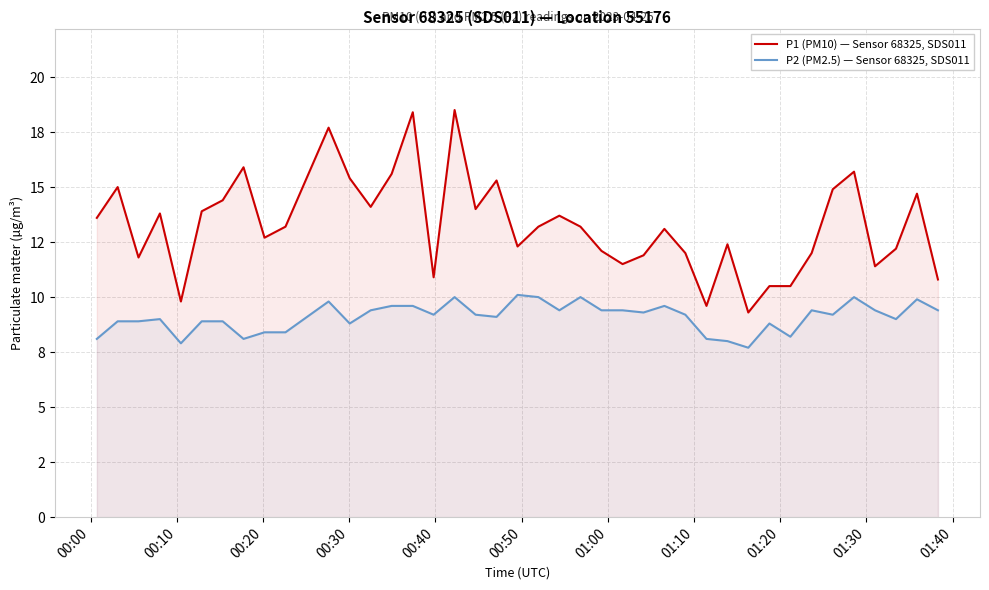

Count the number of categories in the chart.

40